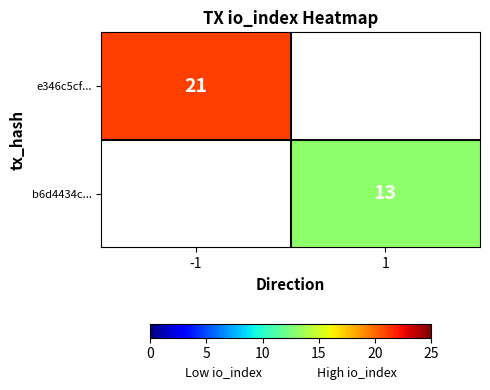

The b6d4434c... series shows 13 at 1. True or false?

True